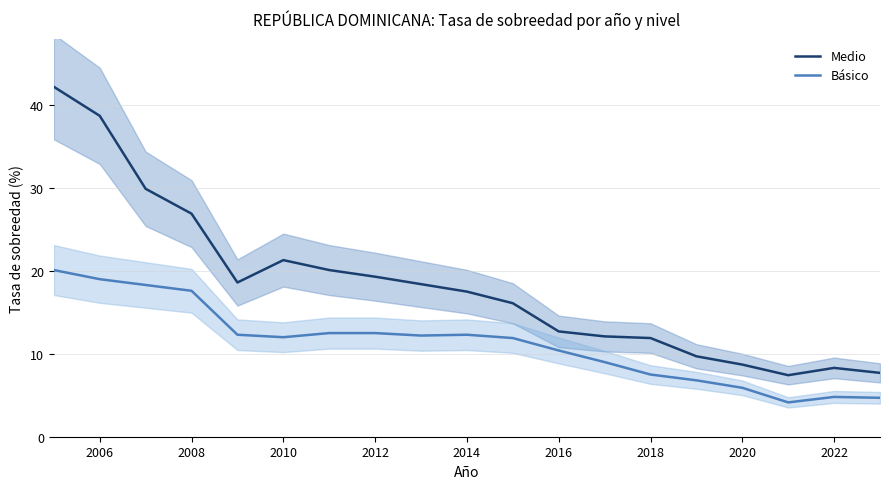

Count the number of data series in this chart.

2